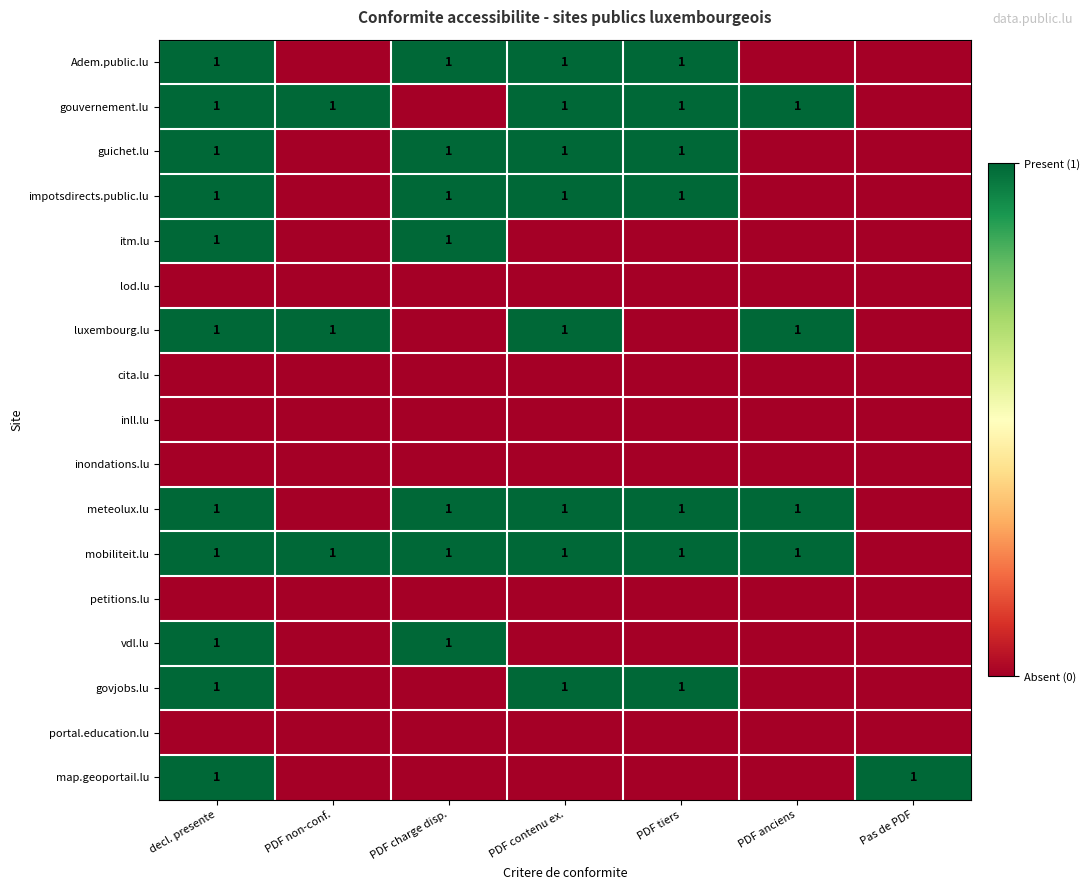

How many series are shown in this chart?

17